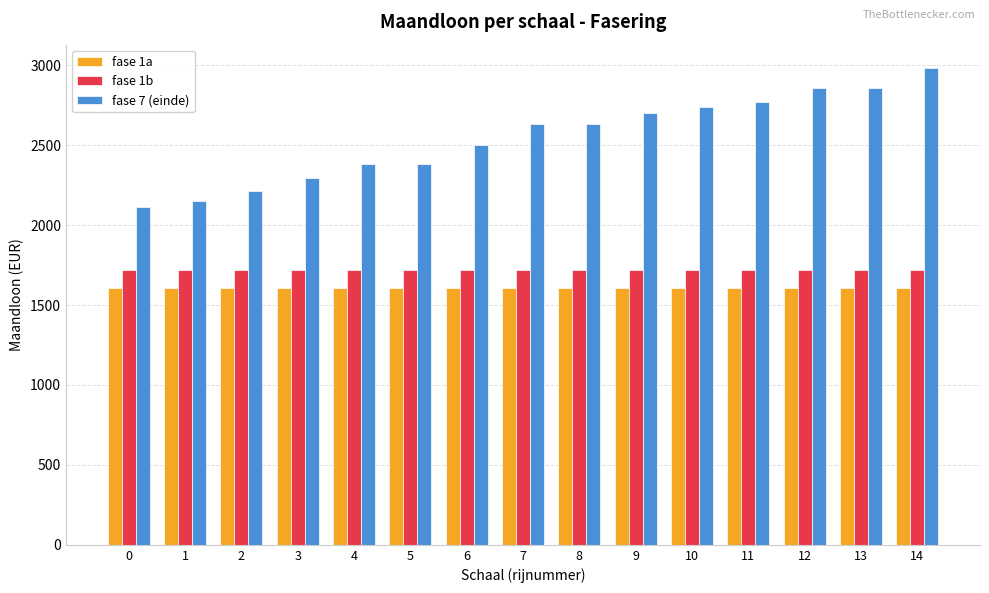

What is the average value of the fase 7 (einde) series?

2548.5